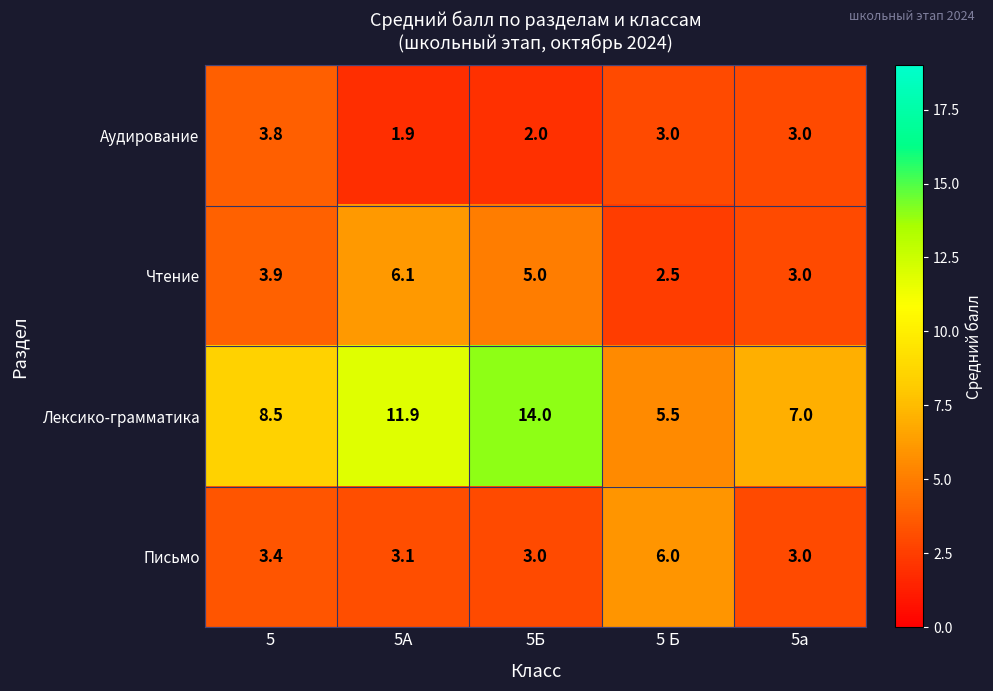

Reading left to right, list all the values displayed in this chart.

Аудирование: 5=3.8	5А=1.9	5Б=2.0	5 Б=3.0	5а=3.0
Чтение: 5=3.9	5А=6.1	5Б=5.0	5 Б=2.5	5а=3.0
Лексико-грамматика: 5=8.5	5А=11.9	5Б=14.0	5 Б=5.5	5а=7.0
Письмо: 5=3.4	5А=3.1	5Б=3.0	5 Б=6.0	5а=3.0